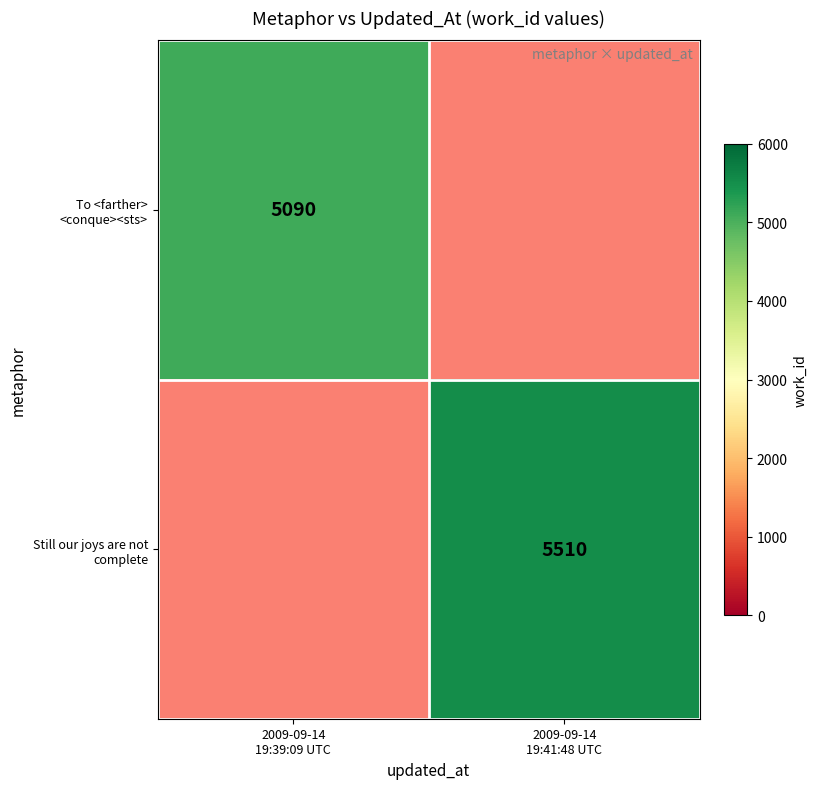

Which has a higher value, 2009-09-14
19:41:48 UTC or 2009-09-14
19:39:09 UTC?

2009-09-14
19:39:09 UTC